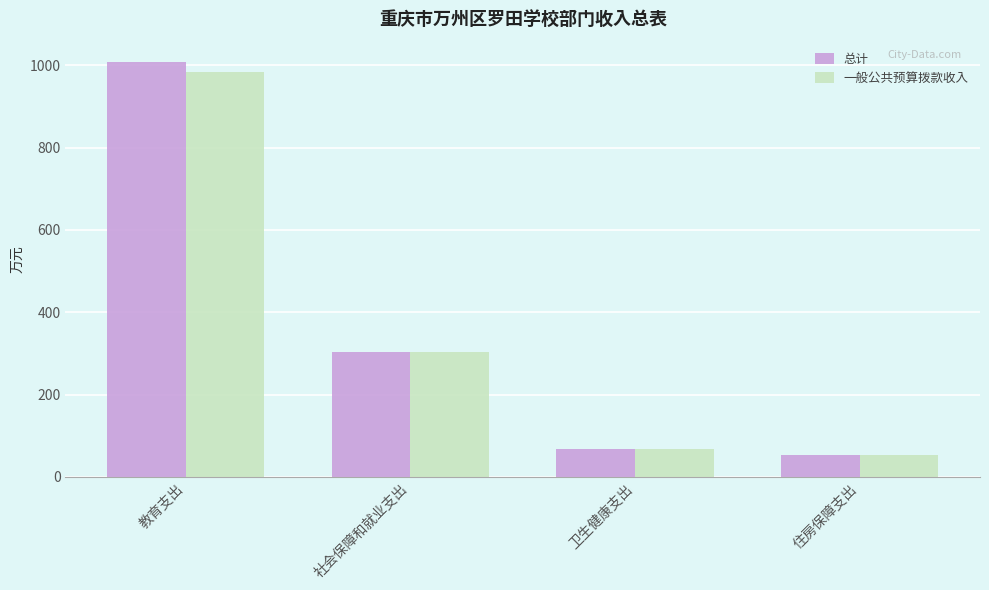

At which category is the sum across all series the highest?

教育支出